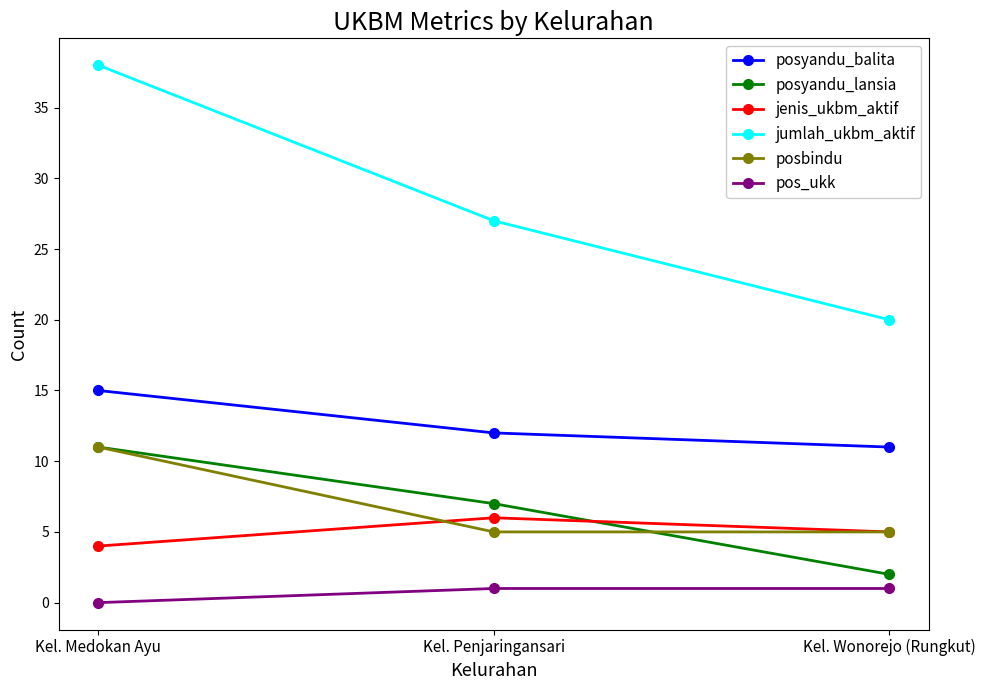

Which series has the largest total across all categories?

jumlah_ukbm_aktif